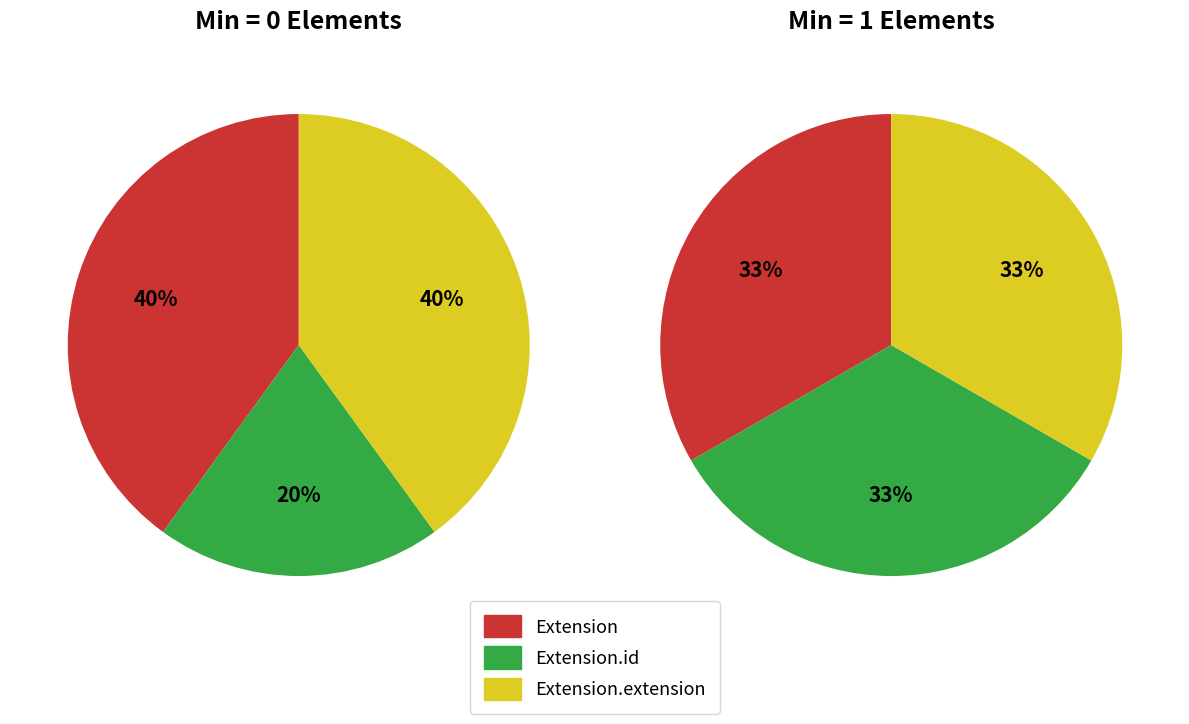

How many slices are in this pie chart?

6